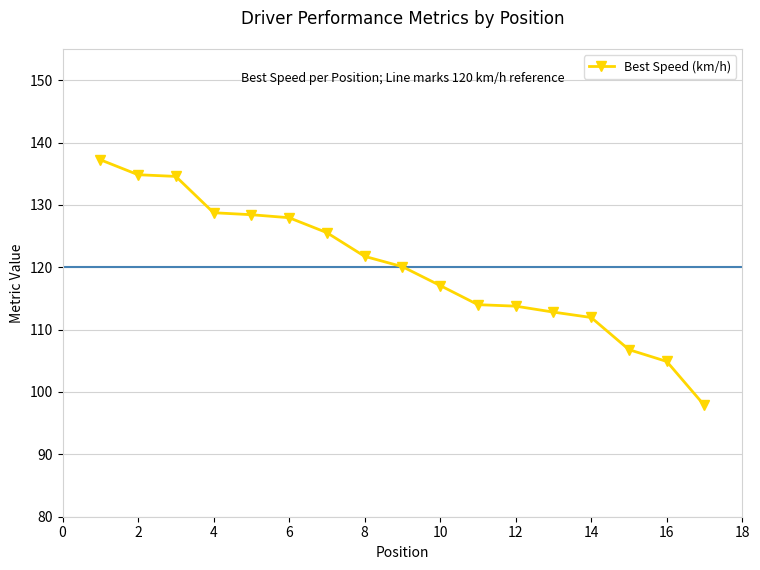

What is the greatest value displayed?

137.2